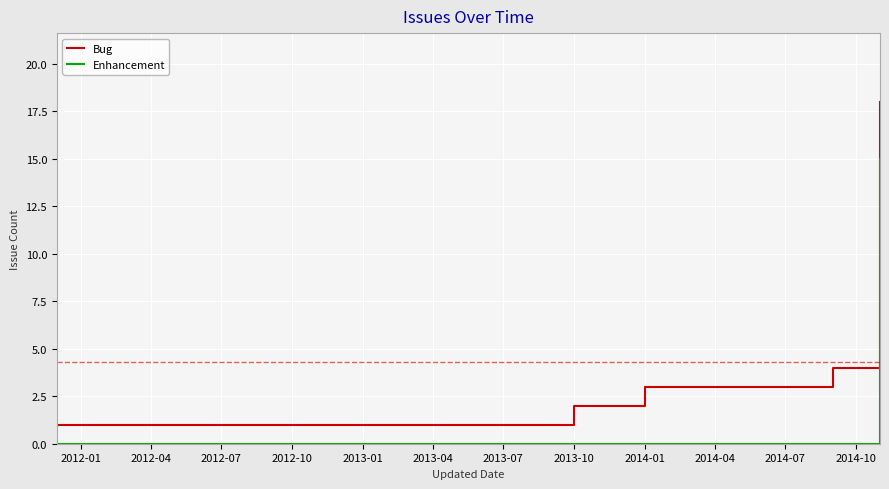

List the series in order of their peak value, lowest first.

Enhancement, Bug